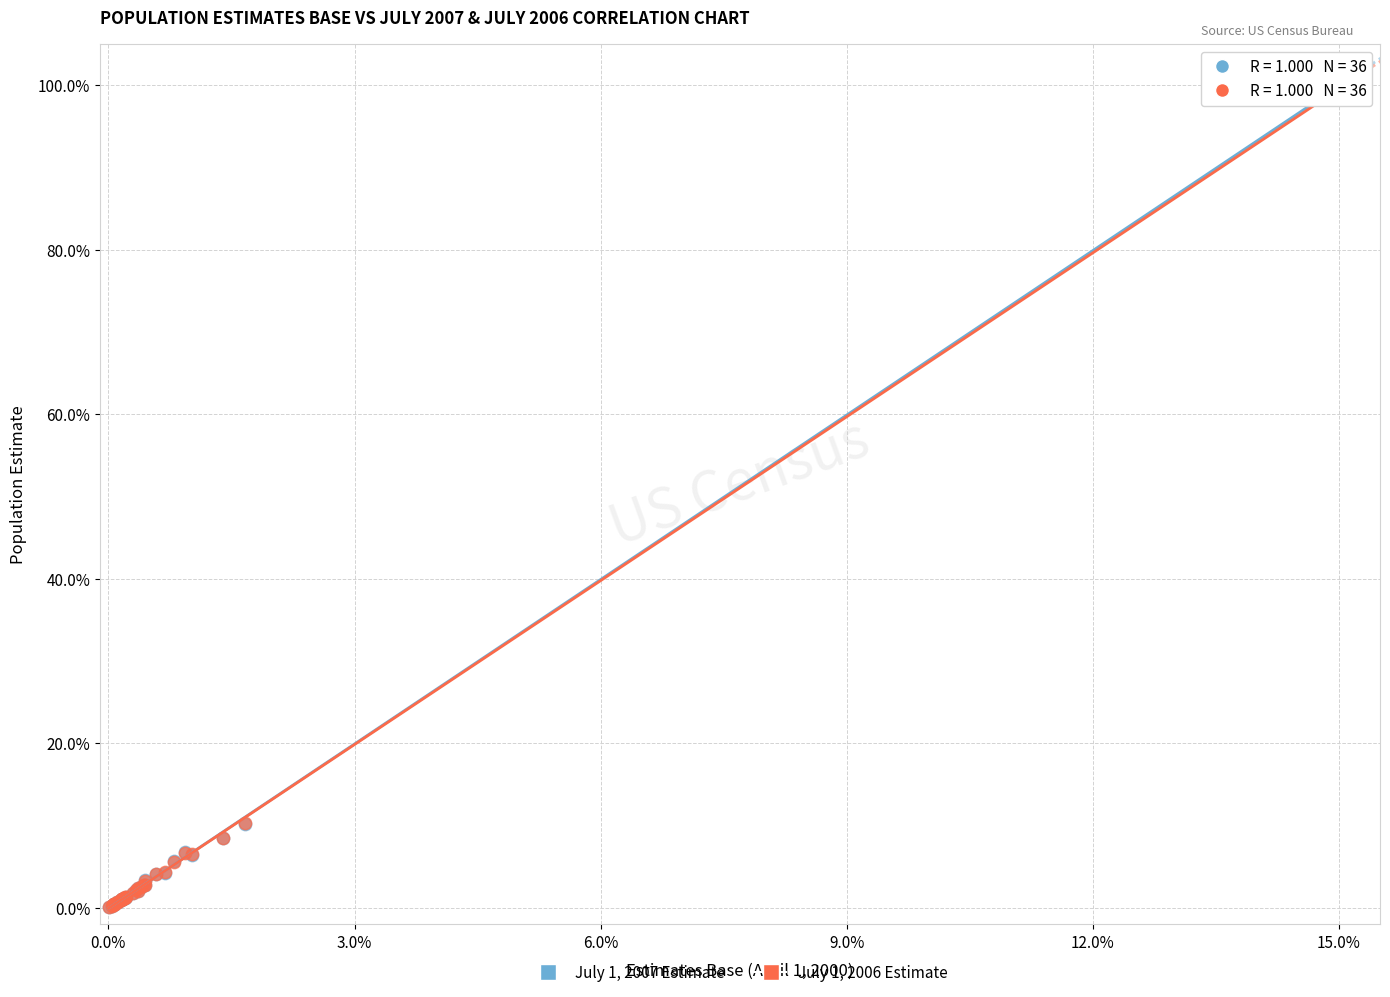

What are all the series names shown in the legend?

July 1, 2007 Estimate, July 1, 2006 Estimate